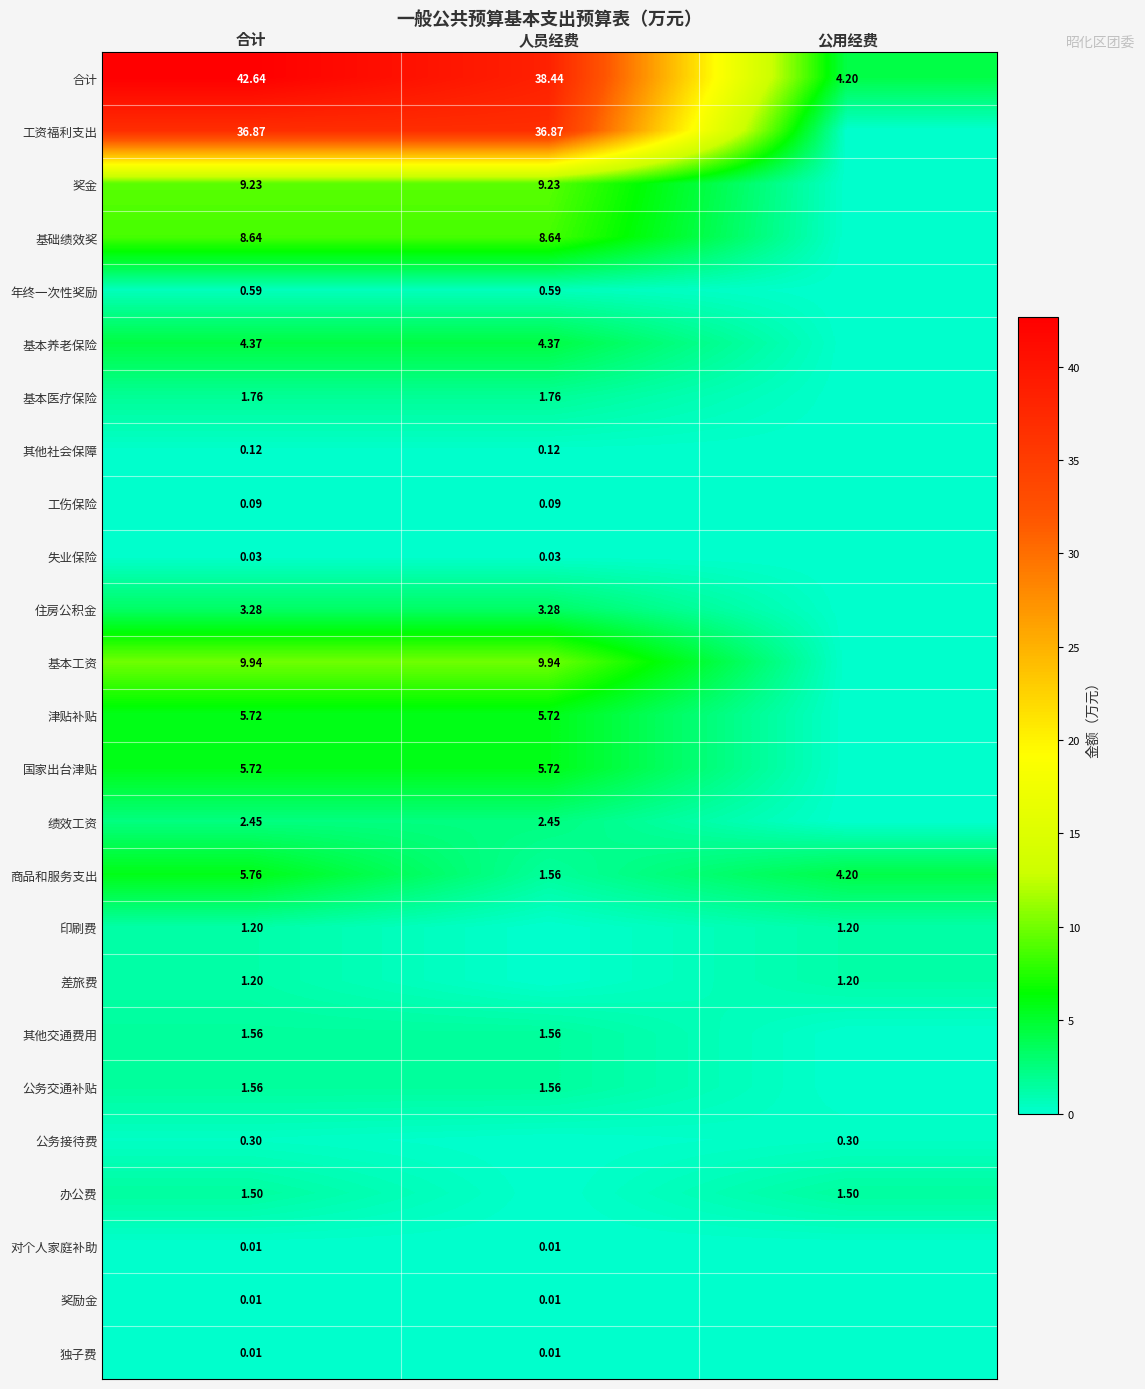

What is the approximate value of 绩效工资 at 人员经费?

2.5